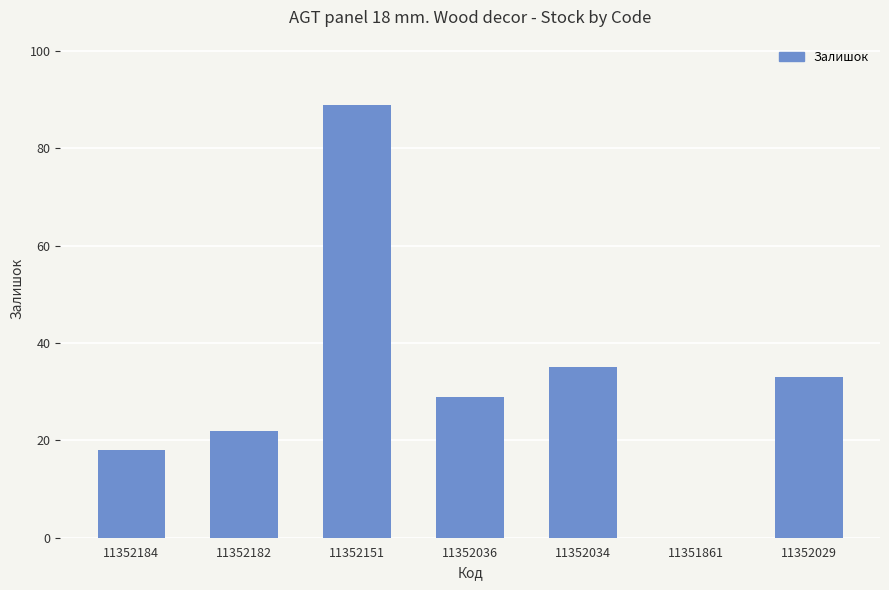

How many categories are shown in the chart?

7